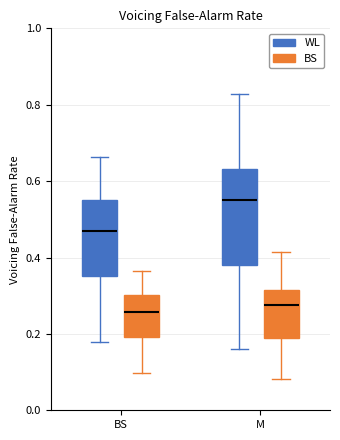

Reading left to right, transcribe this box plot: for each box, give where its median line is, the range the box spans, and where its two whiskers end, as read against the y-axis. The values are not printed on the chart, so give them approximately, as read against the axis.

BS (WL): median 0.46, box 0.36 to 0.56, whiskers 0.18 to 0.66
BS (BS): median 0.26, box 0.20 to 0.30, whiskers 0.10 to 0.36
M (WL): median 0.56, box 0.38 to 0.64, whiskers 0.16 to 0.82
M (BS): median 0.28, box 0.20 to 0.32, whiskers 0.08 to 0.42